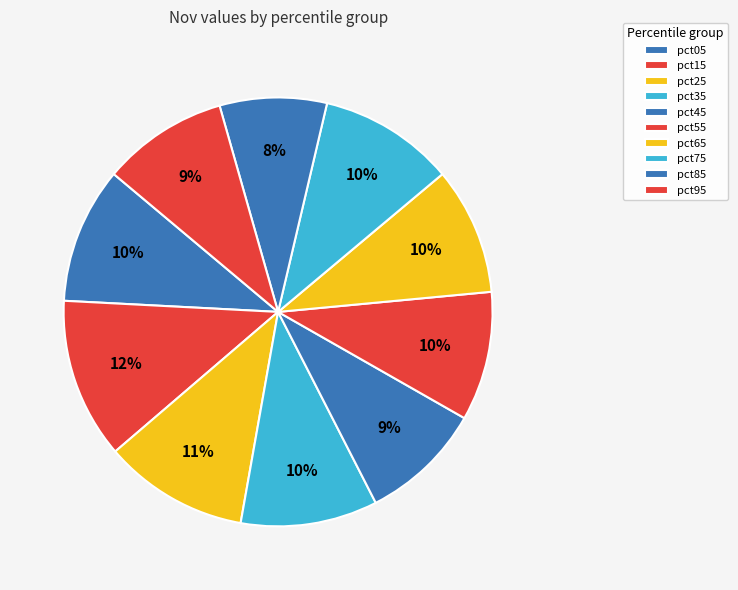

Which category has the smallest portion of the pie?

pct85